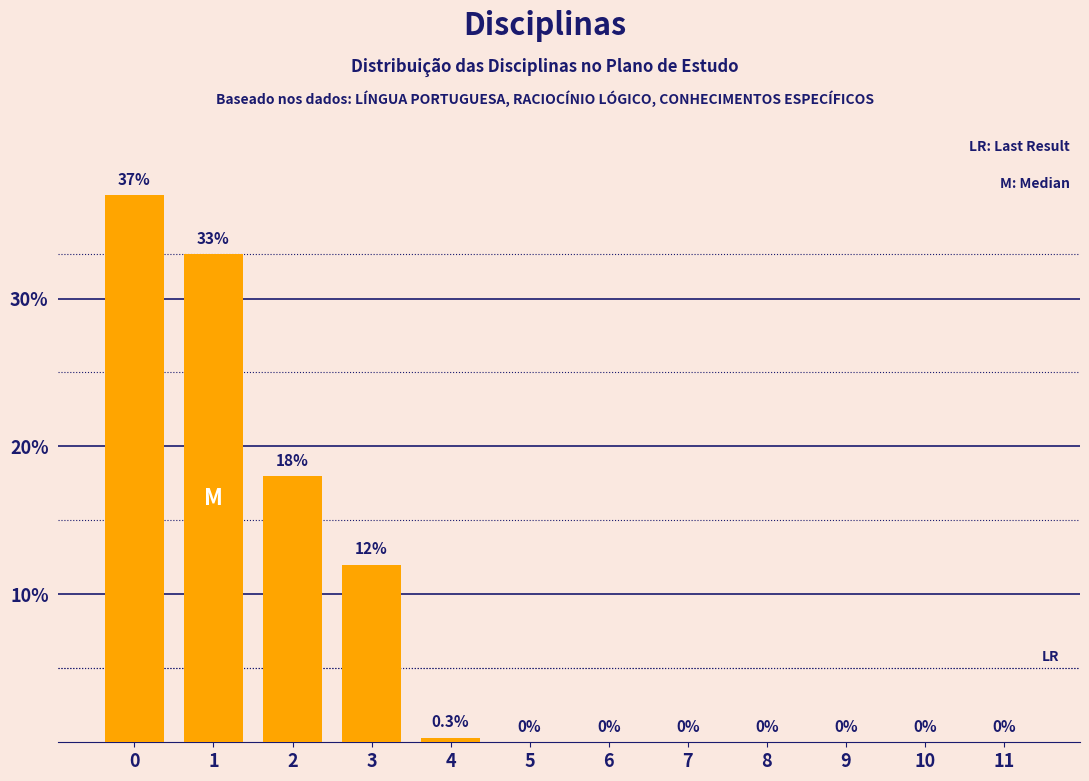

Reading right to left, what are all the values shown in this chart?

11=0.0	10=0.0	9=0.0	8=0.0	7=0.0	6=0.0	5=0.0	4=0.3	3=12.0	2=18.0	1=33.0	0=37.0